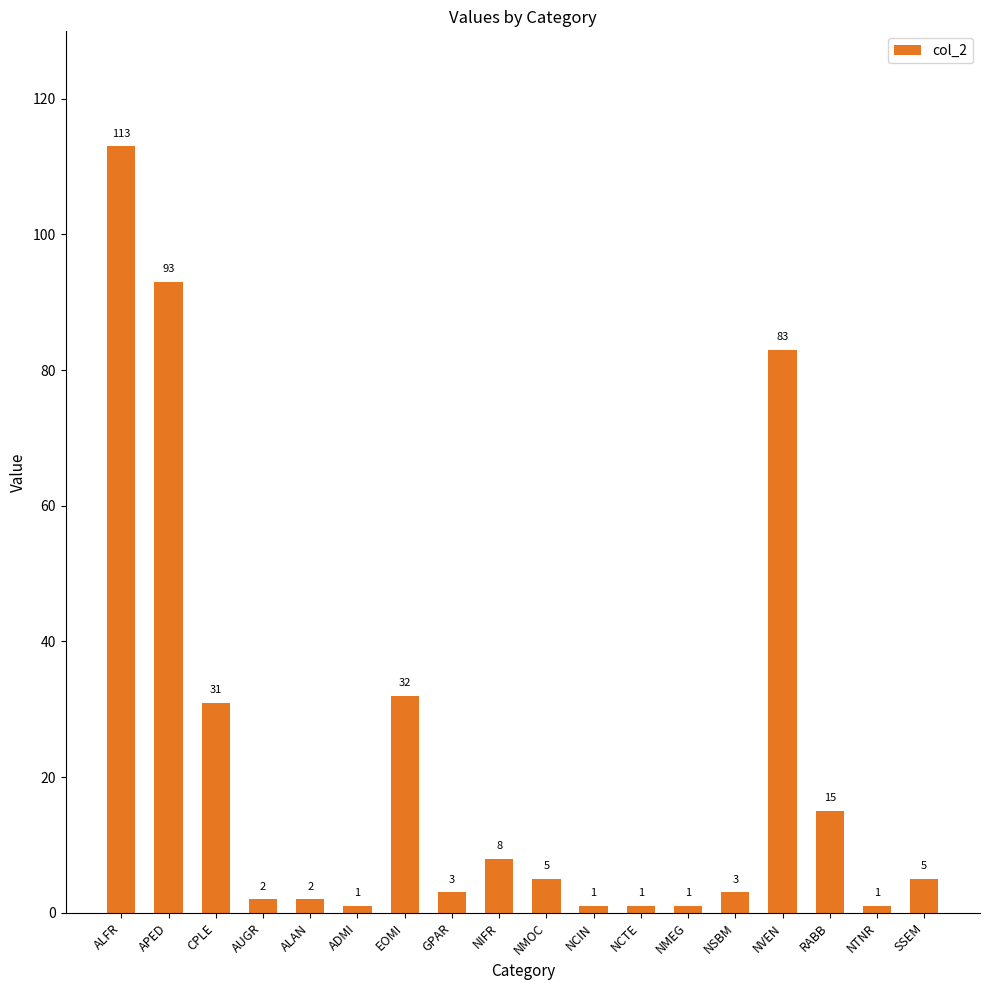

What is the maximum value shown in the chart?

113